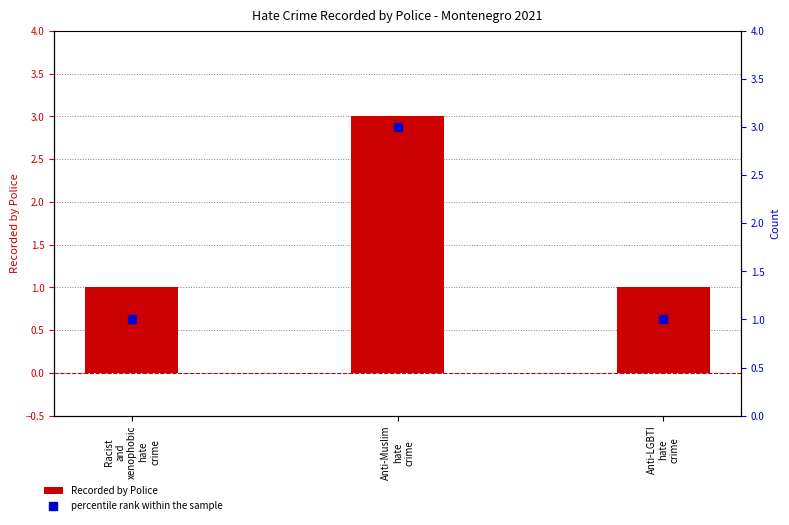

What is the label of the 3rd bar from the left?

Anti-LGBTI
hate
crime